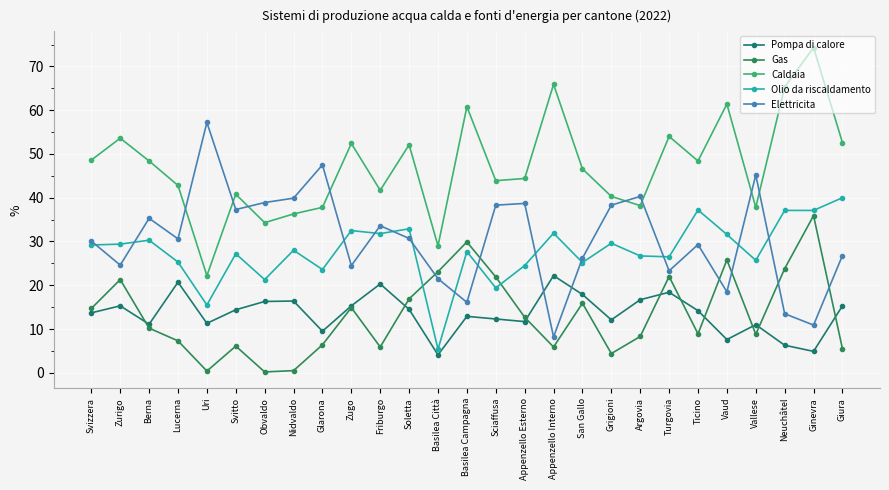

True or false: Gas and Elettricita cross at least once.

True